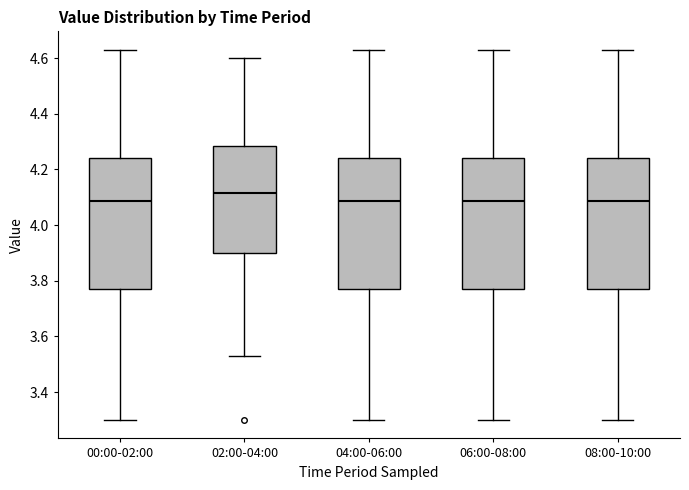

Reading left to right, read every box against the y-axis: the position of its median line, the range the box covers, and the ends of its whiskers. The values are not printed on the chart, so give them approximately, as read against the axis.

00:00-02:00: median 4.08, box 3.78 to 4.24, whiskers 3.30 to 4.64
02:00-04:00: median 4.12, box 3.90 to 4.28, whiskers 3.54 to 4.60
04:00-06:00: median 4.08, box 3.78 to 4.24, whiskers 3.30 to 4.64
06:00-08:00: median 4.08, box 3.78 to 4.24, whiskers 3.30 to 4.64
08:00-10:00: median 4.08, box 3.78 to 4.24, whiskers 3.30 to 4.64